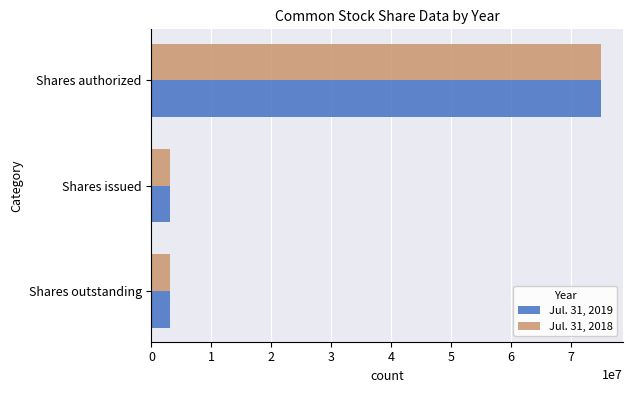

What are all the series names shown in the legend?

Jul. 31, 2019, Jul. 31, 2018